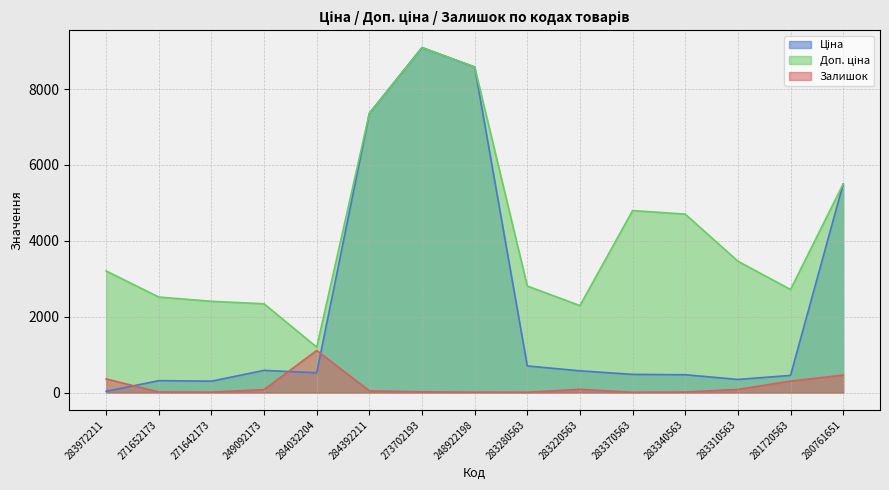

Is it true that Доп. ціна equals 3494.8 at 283220563?

False